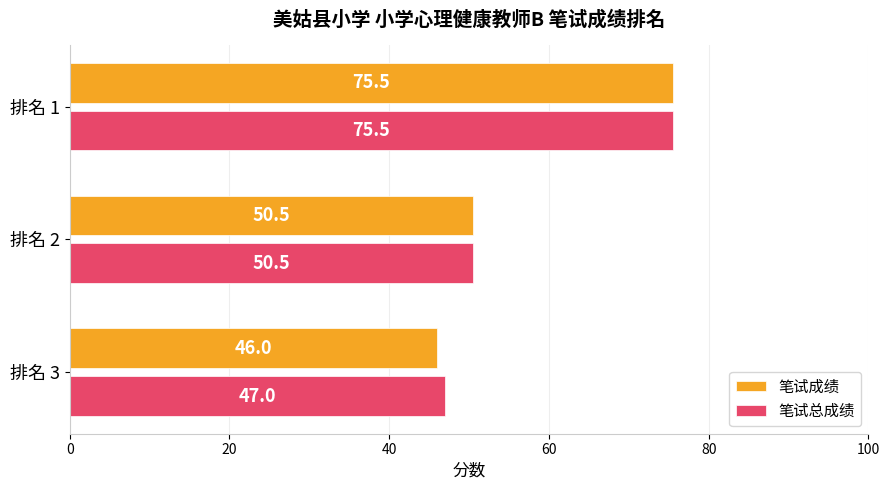

Which category has the lowest value across all series?

排名 3